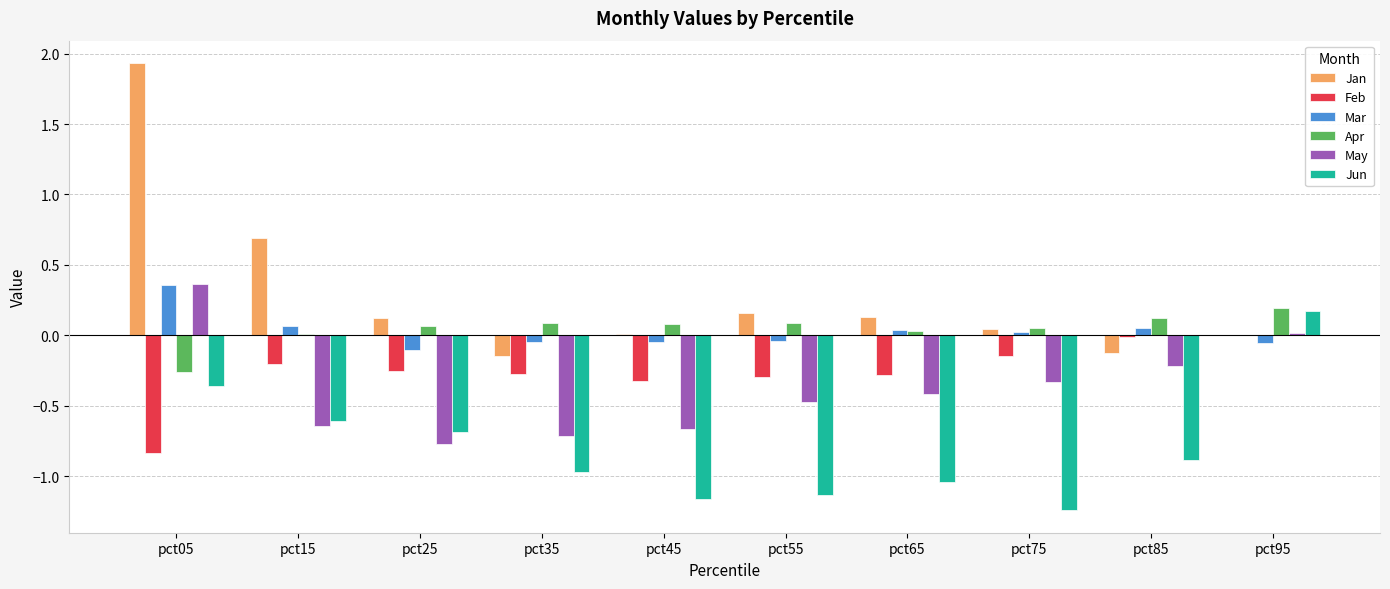

What are all the series names shown in the legend?

Jan, Feb, Mar, Apr, May, Jun